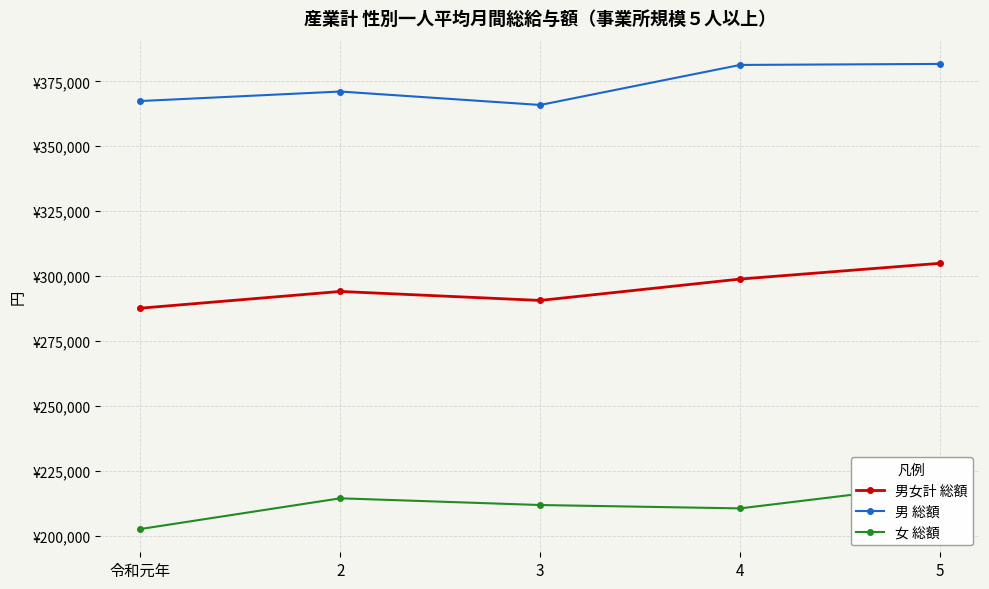

At which category does the chart reach its minimum across all series?

令和元年